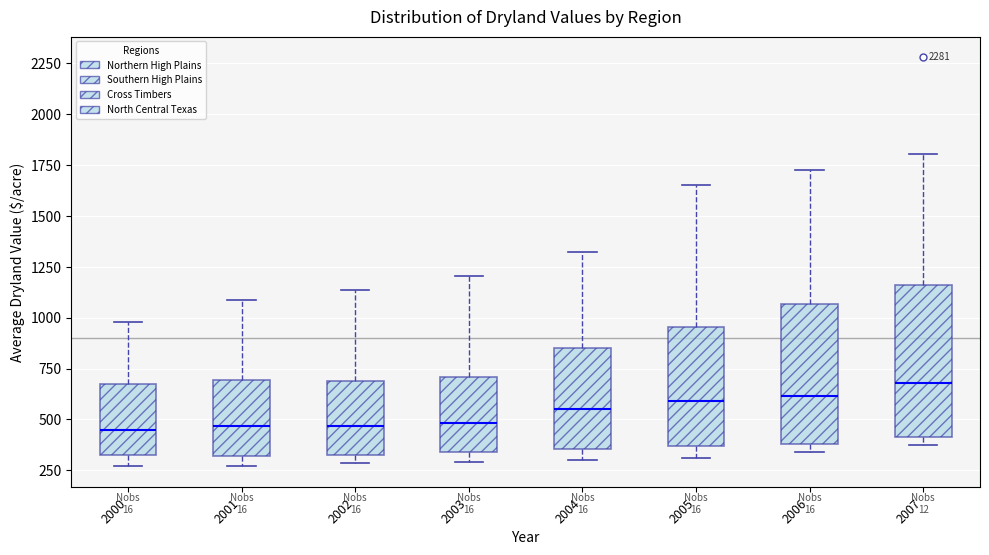

Where does the upper whisker of the box at x = 2007 end on the y-axis? The values are not printed on the chart, so give them approximately, as read against the axis.

1800